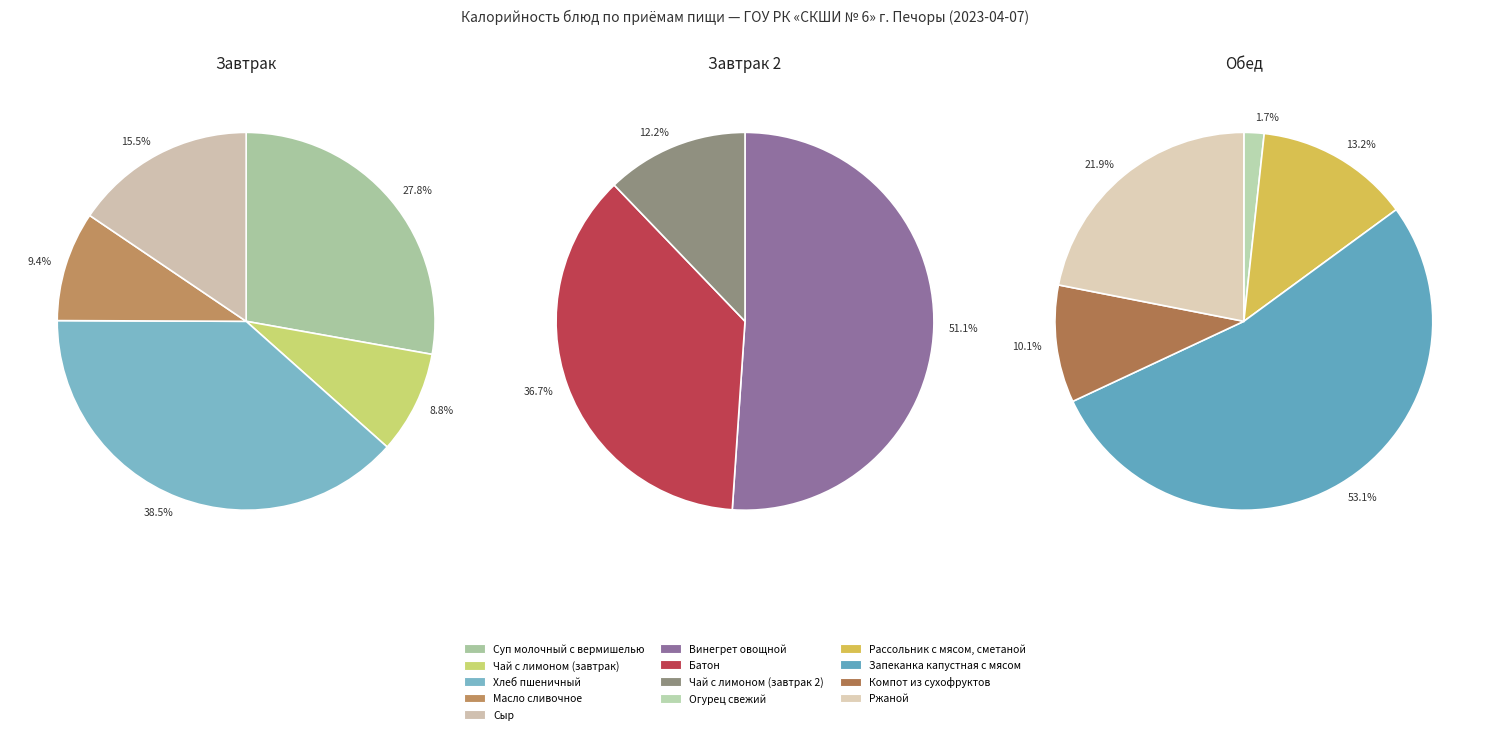

Which slice is the smallest?

Огурец свежий